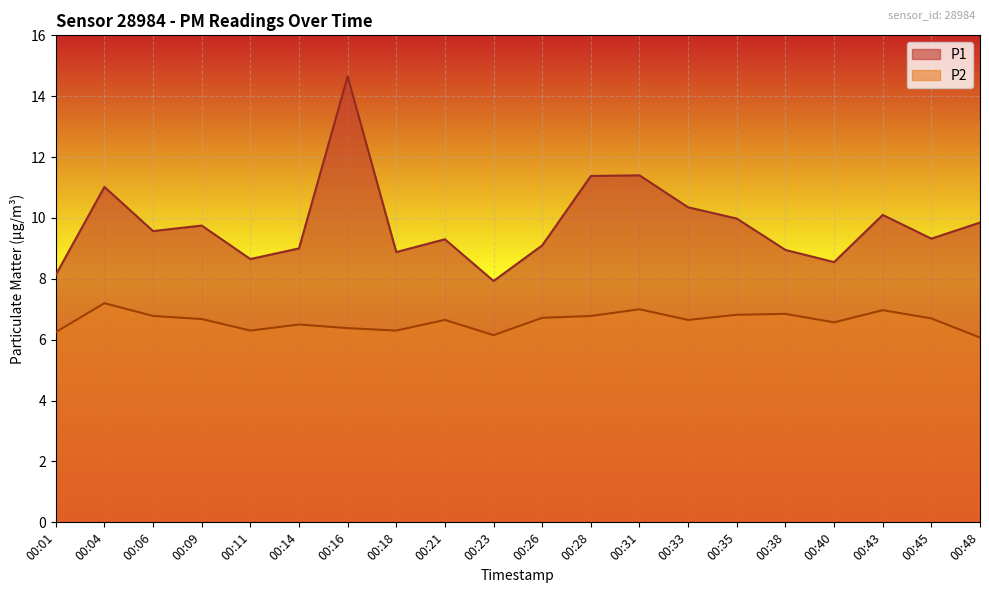

Between 00:28 and 00:09, which is larger?

00:28